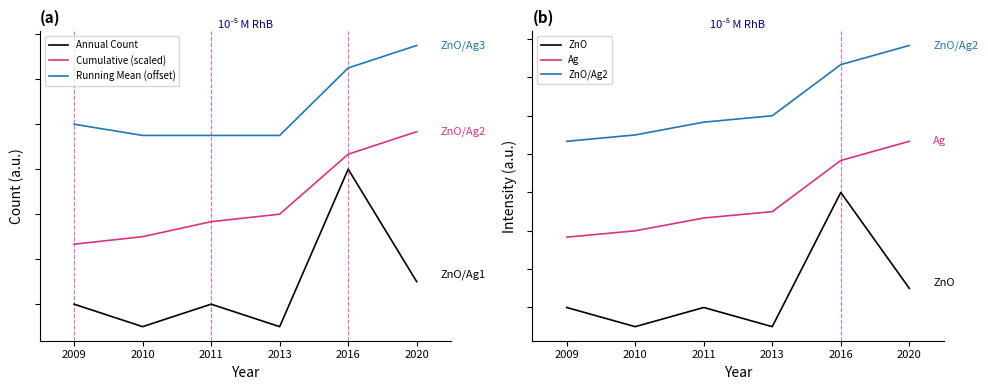

Rank the series at 2011 from lowest to highest value.

Annual Count, ZnO, Cumulative (scaled), Ag, Running Mean (offset), ZnO/Ag2